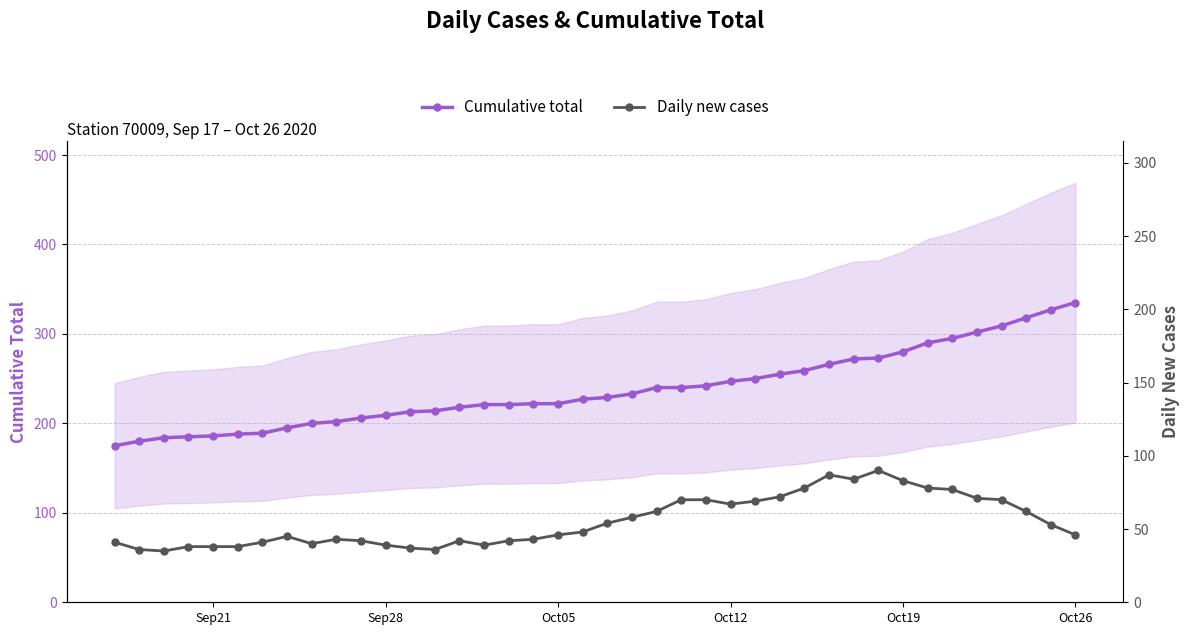

What is the maximum value shown in the chart?

335